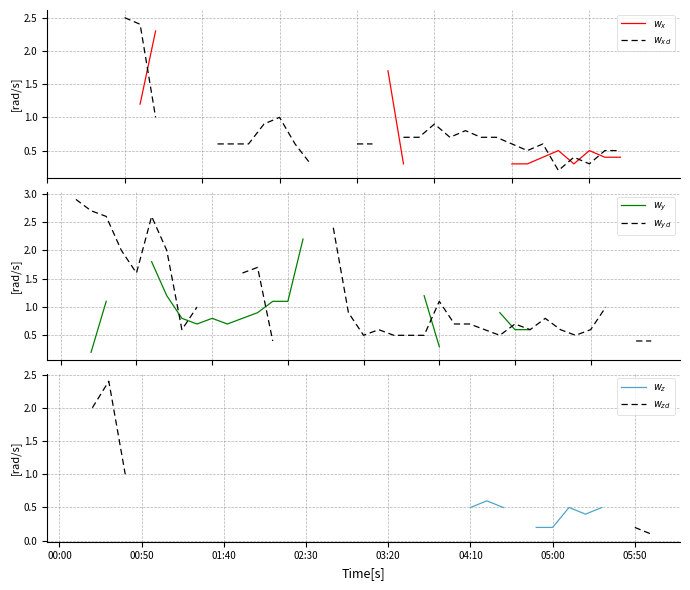

At which category does $w_x$ reach its first local valley?

34